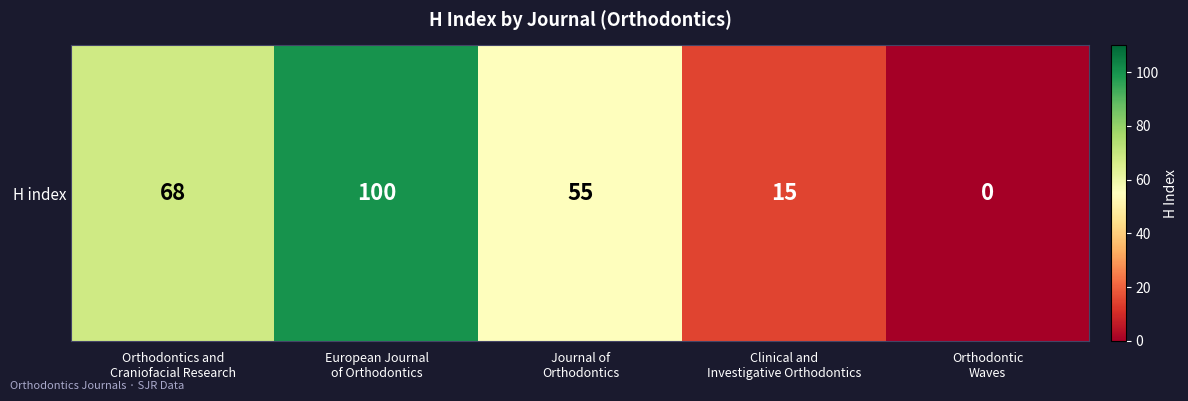

Reading left to right, what are all the values shown in this chart?

Orthodontics and
Craniofacial Research=68	European Journal
of Orthodontics=100	Journal of
Orthodontics=55	Clinical and
Investigative Orthodontics=15	Orthodontic
Waves=0